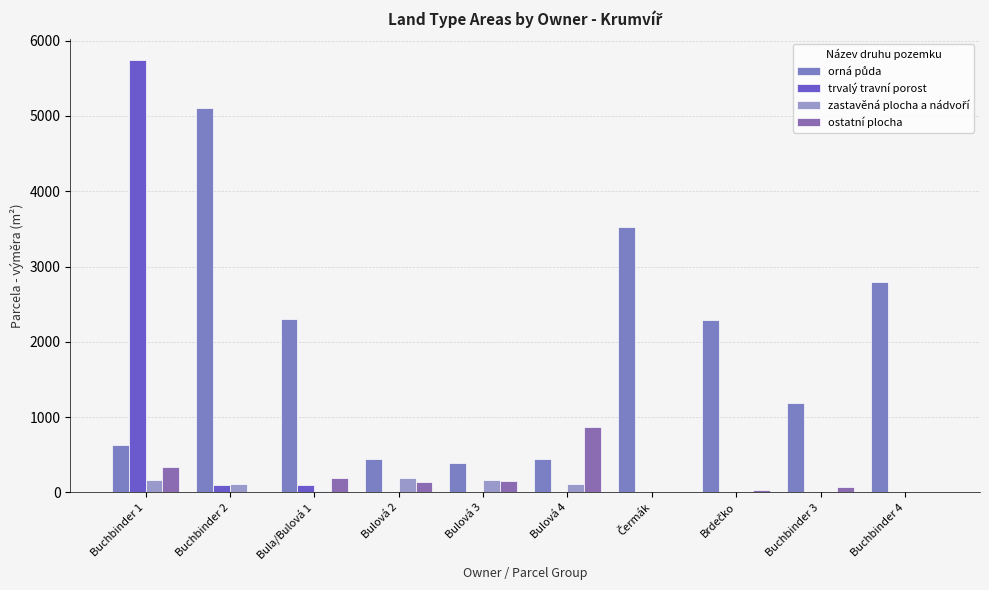

Where does the ostatní plocha series first go above 136?

Buchbinder 1